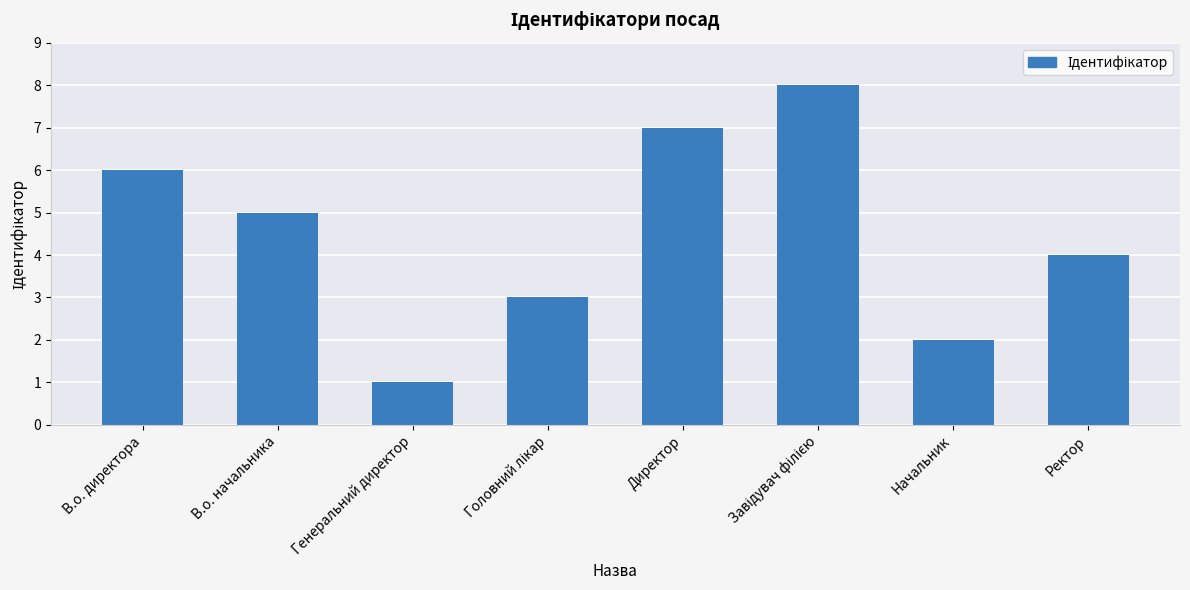

What is the sum of the values at В.о. директора and В.о. начальника?

11